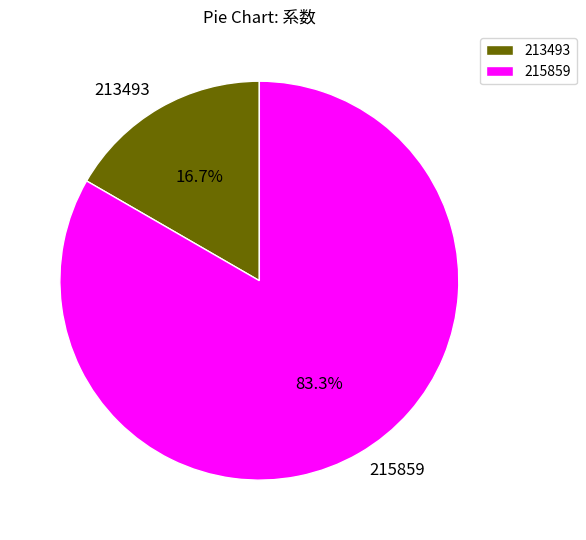

To the nearest percent, what percentage of the pie is 213493?

17%